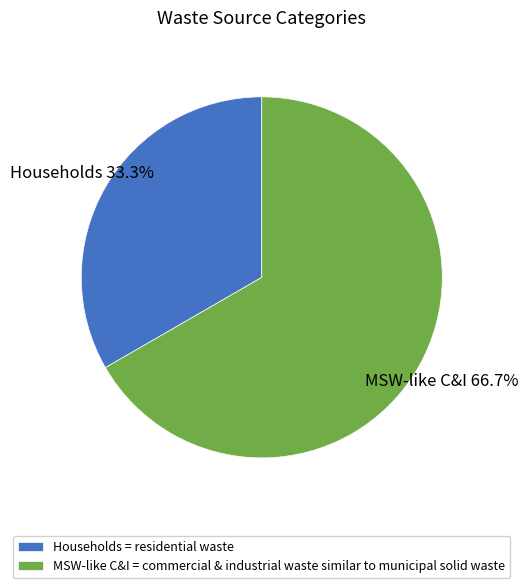

Count the number of slices in the pie.

2